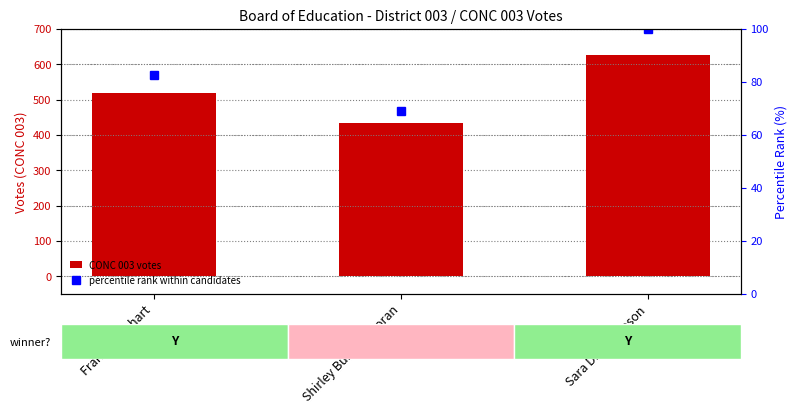

How many groups of bars are there?

3